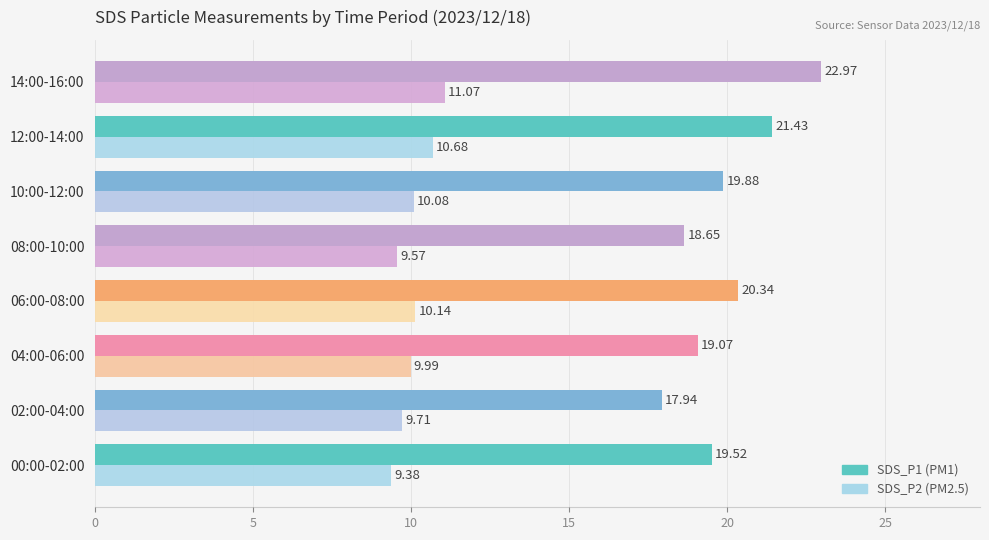

What is the spread (max minus min) of values at 10:00-12:00?

9.8